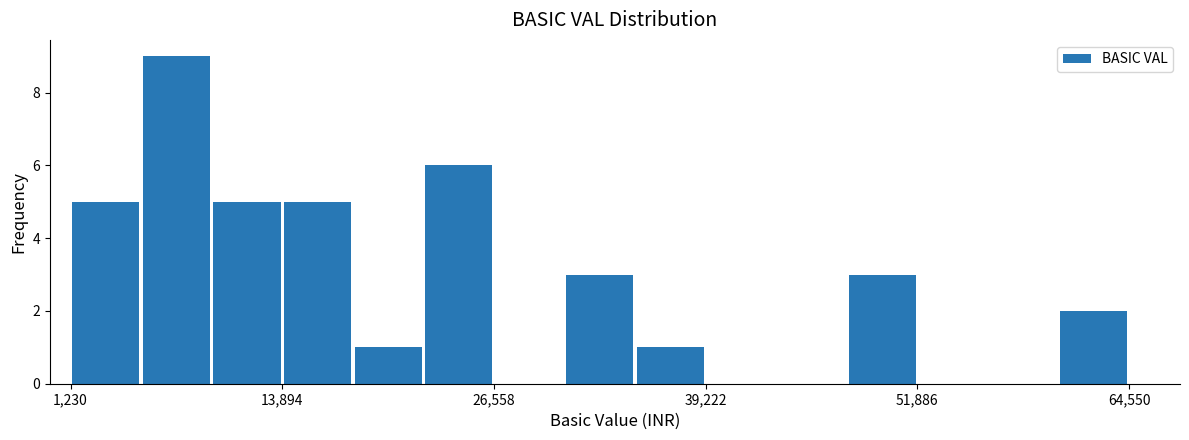

Read against the x-axis, roughly where is the centre of the tallest bar?

8000